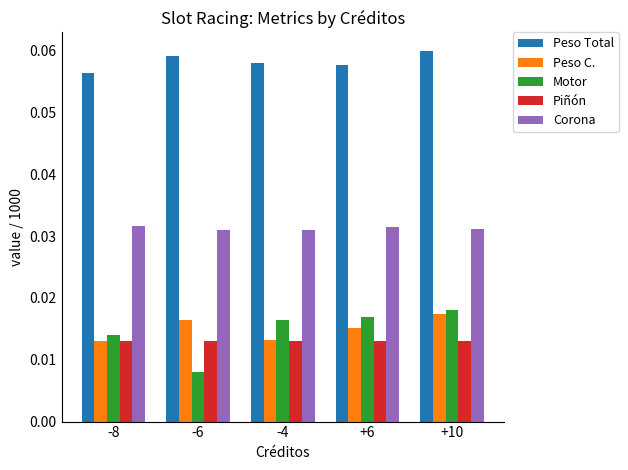

Which series has the largest range (max minus min)?

Motor